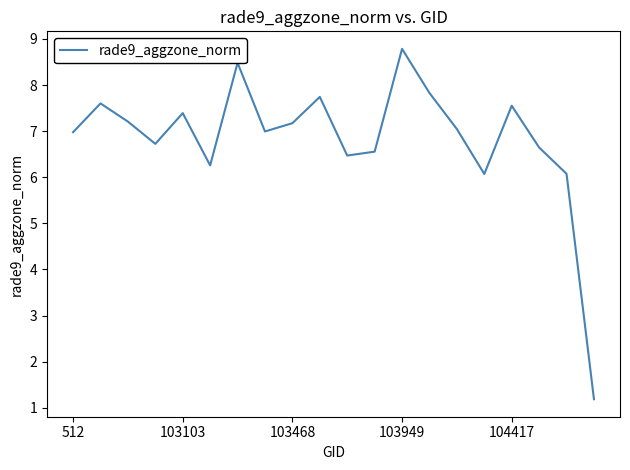

What is the difference between the maximum and minimum values?

7.6